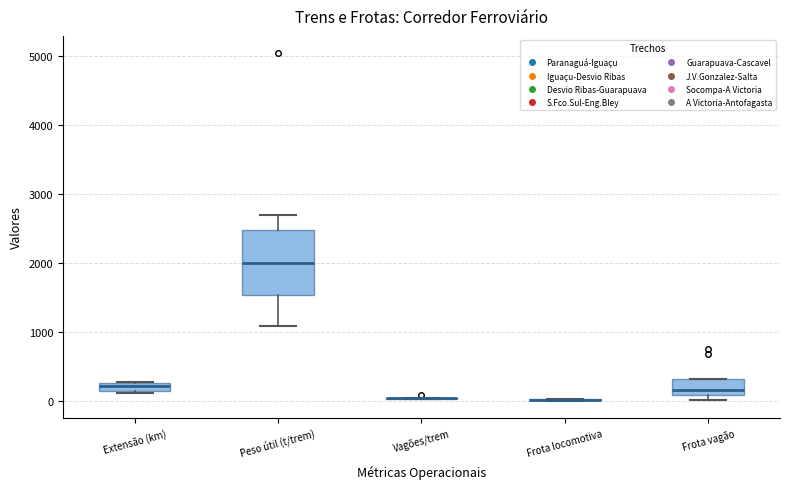

Comparing the boxes themselves (not the whiskers), which one is the tallest?

Peso útil (t/trem)